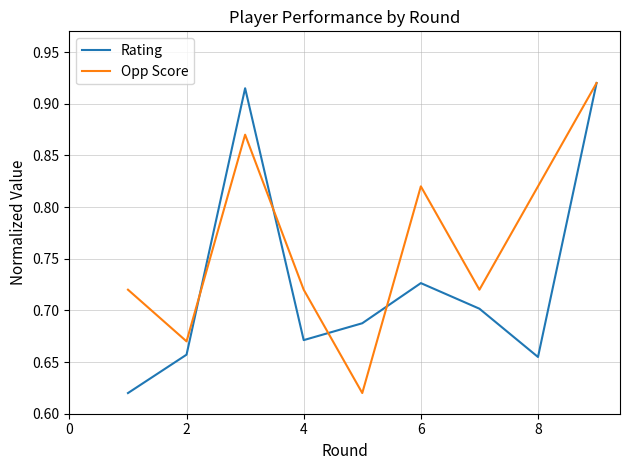

Which series has the largest total across all categories?

Opp Score